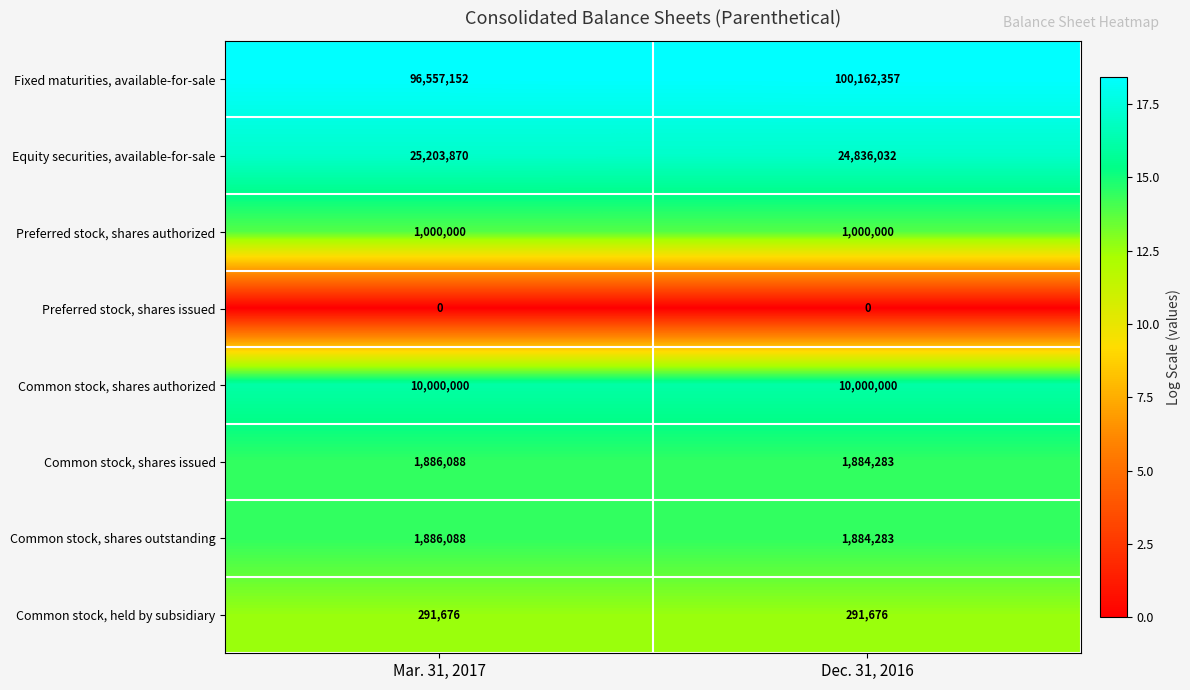

Reading left to right, what are all the values shown in this chart?

Fixed maturities, available-for-sale: 96557152	100162357
Equity securities, available-for-sale: 25203870	24836032
Preferred stock, shares authorized: 1000000	1000000
Preferred stock, shares issued: 0	0
Common stock, shares authorized: 10000000	10000000
Common stock, shares issued: 1886088	1884283
Common stock, shares outstanding: 1886088	1884283
Common stock, held by subsidiary: 291676	291676